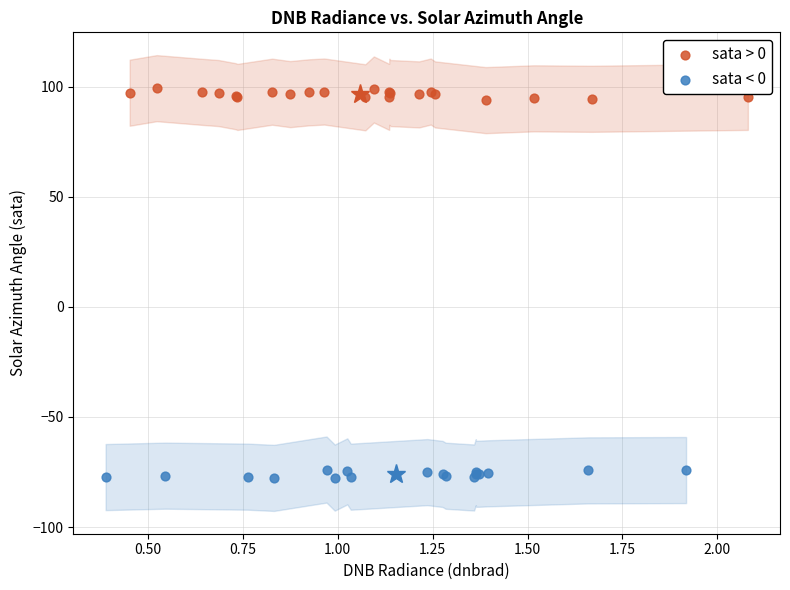

Which series has the widest spread of Y values?

sata > 0